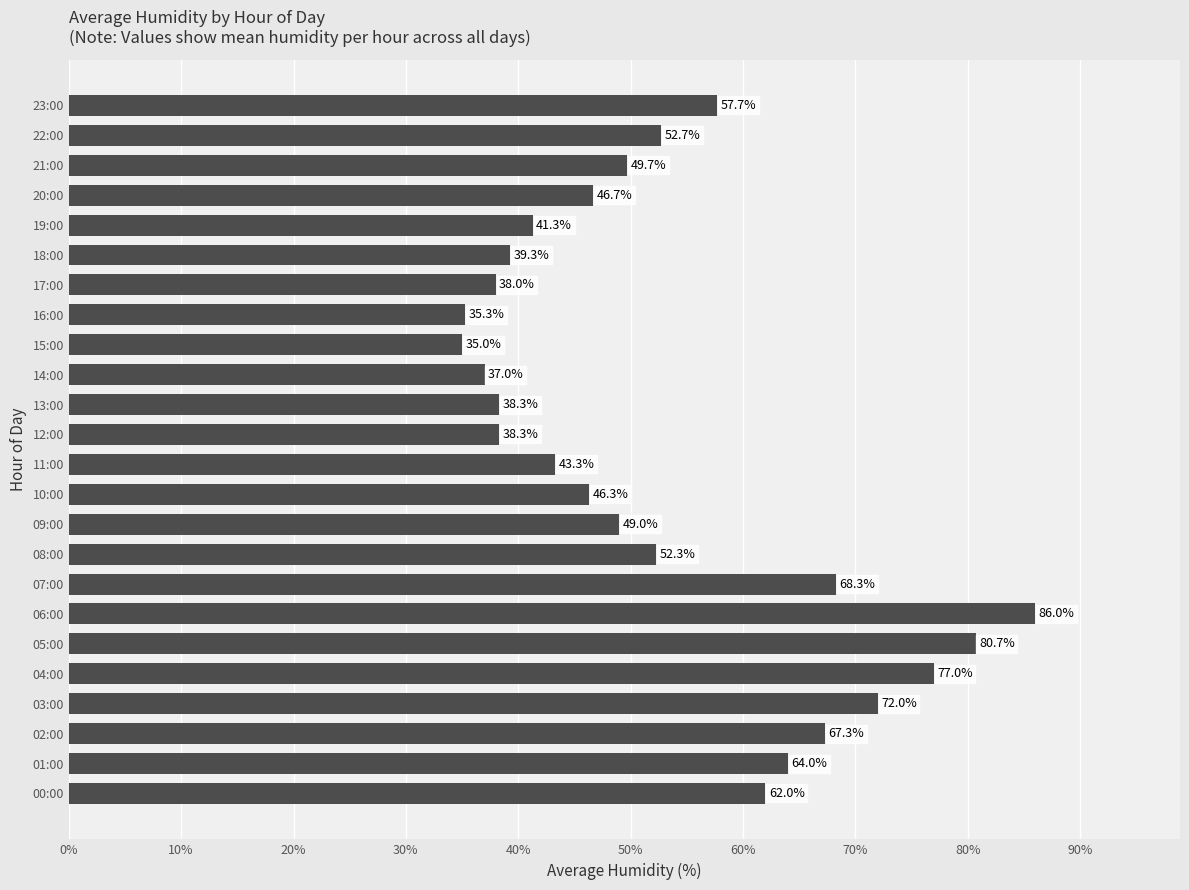

Read the value at 17:00.

38.0